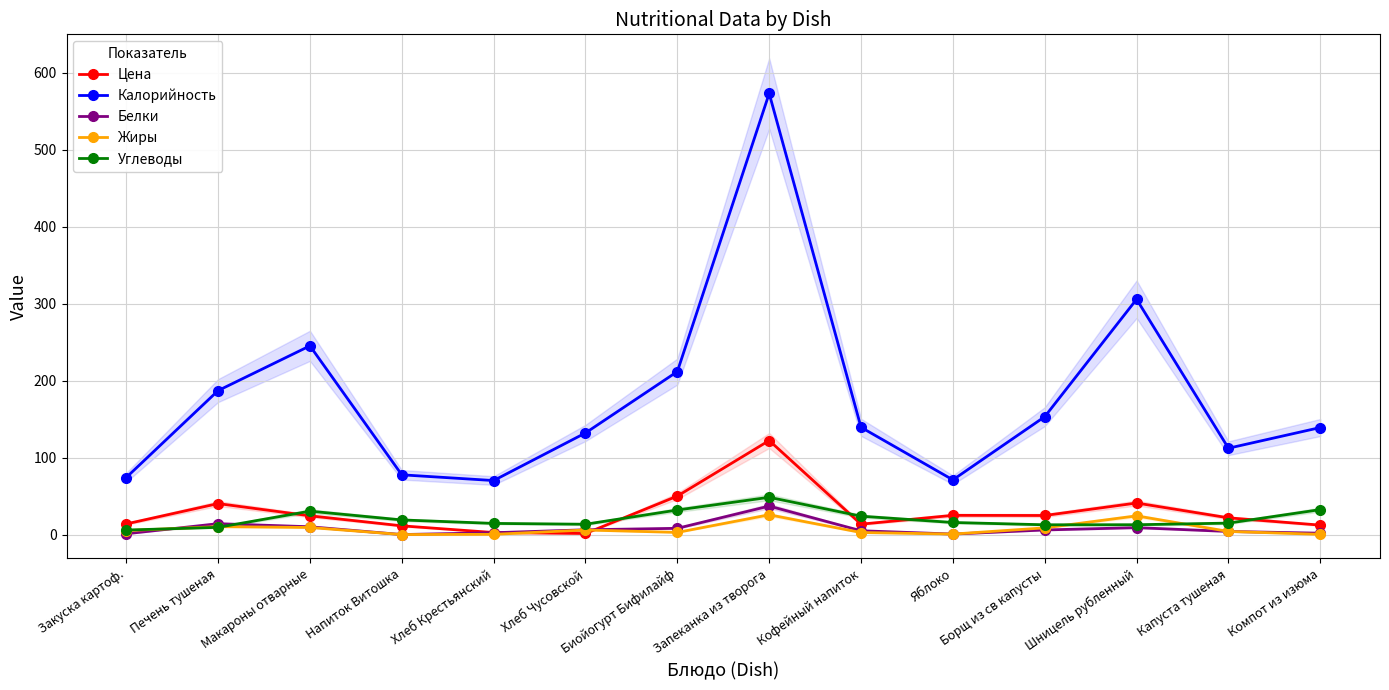

True or false: Жиры has more than 1 points higher than both neighbors.

True